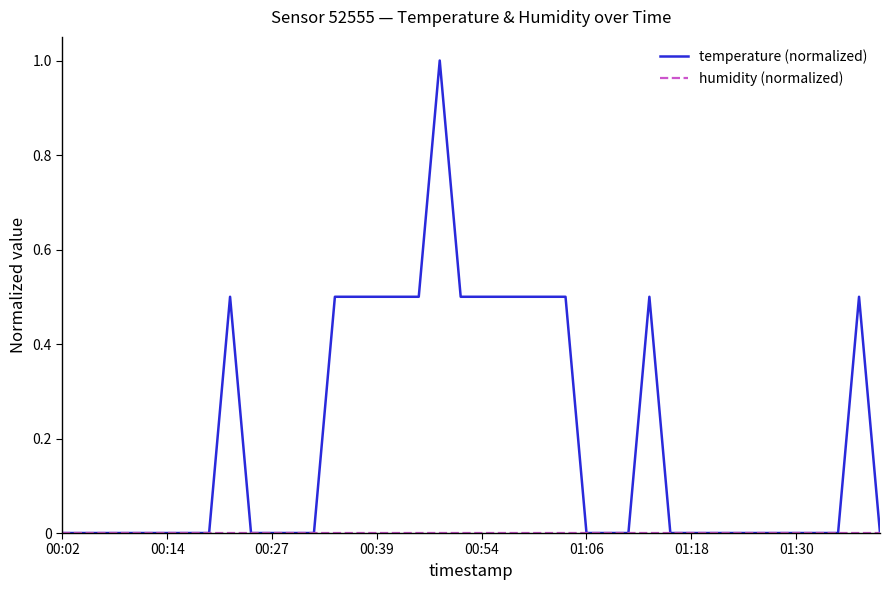

Which series has the largest total across all categories?

temperature (normalized)